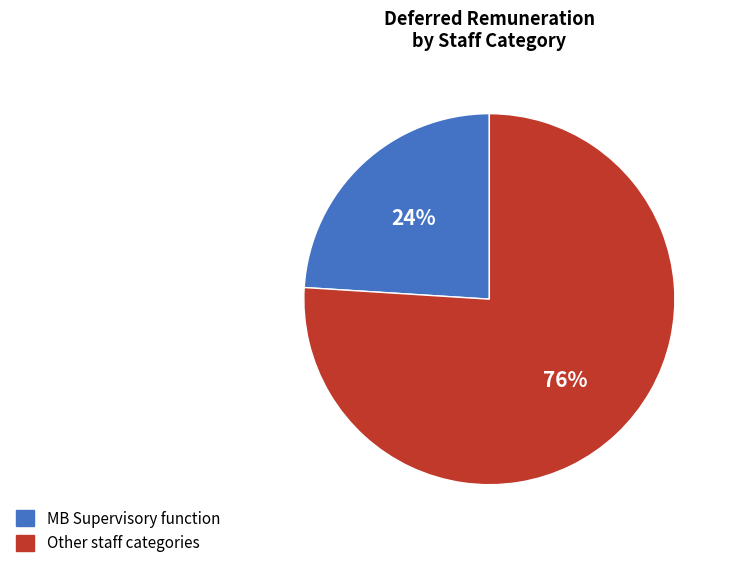

The MB Supervisory function slice represents 24% of the pie. True or false?

True